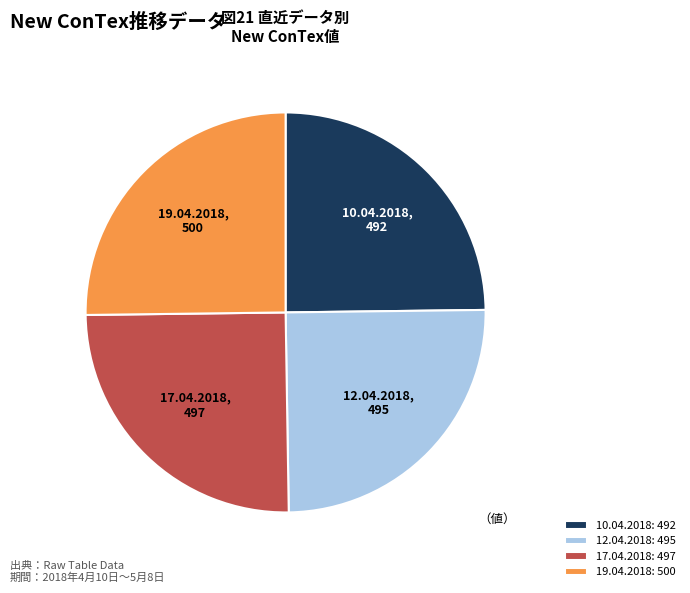

Does any single category account for the majority?

No